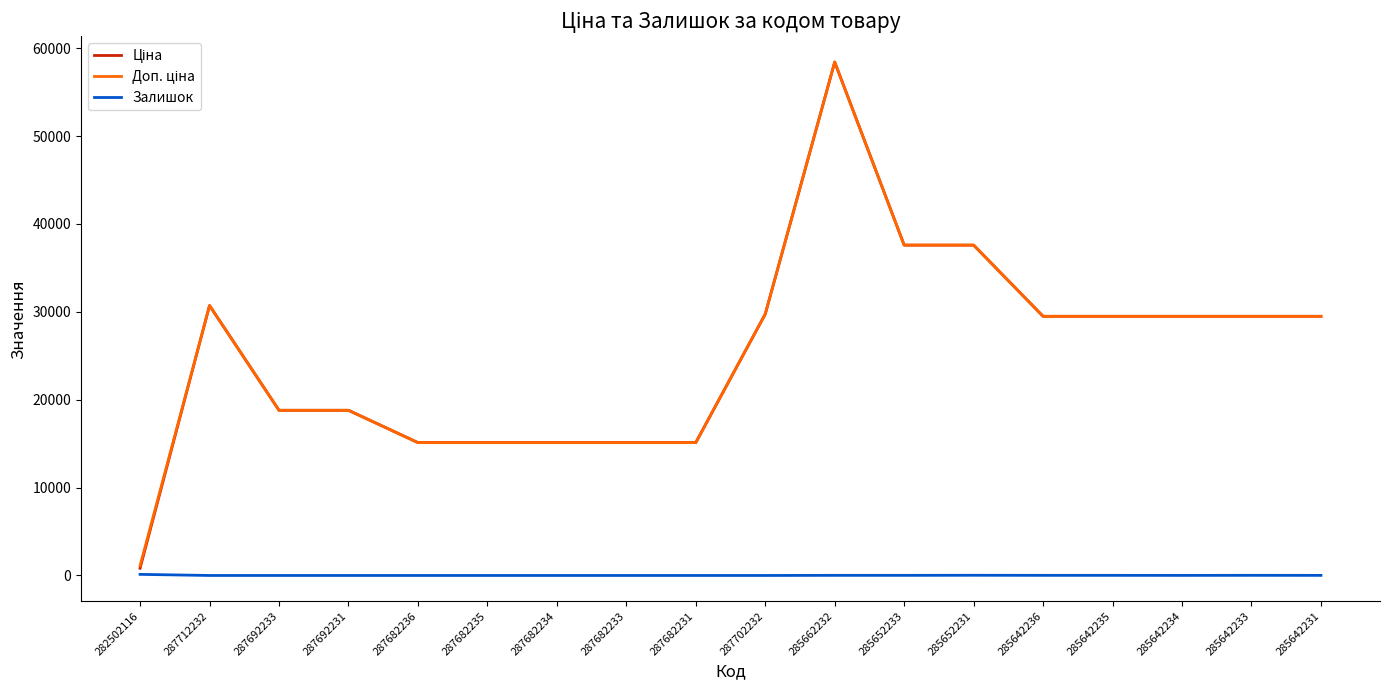

What is the difference between the highest and lowest values at 287712232?

30717.1